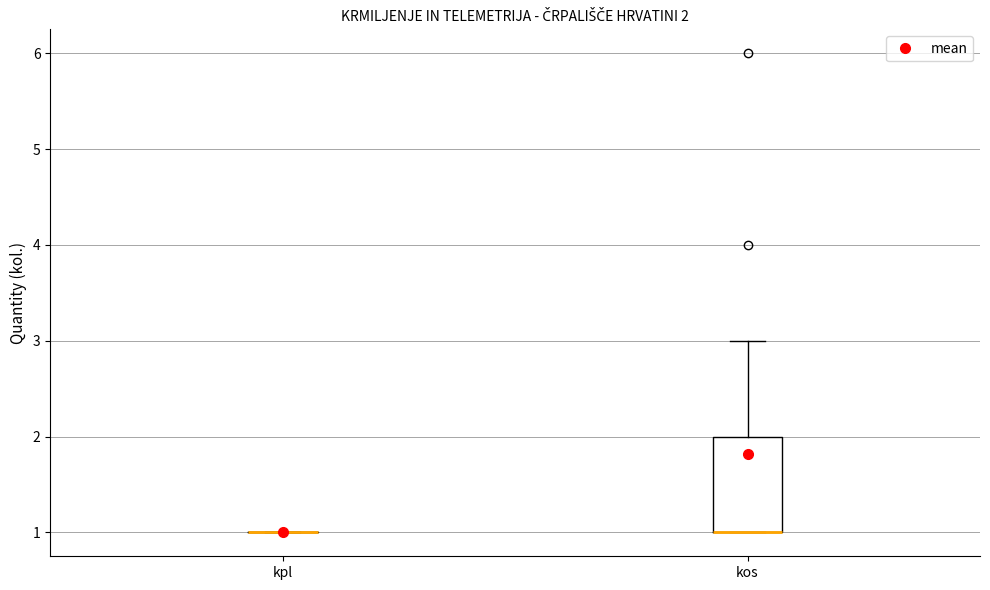

Which box is the tallest, from its lower edge to its upper edge?

kos